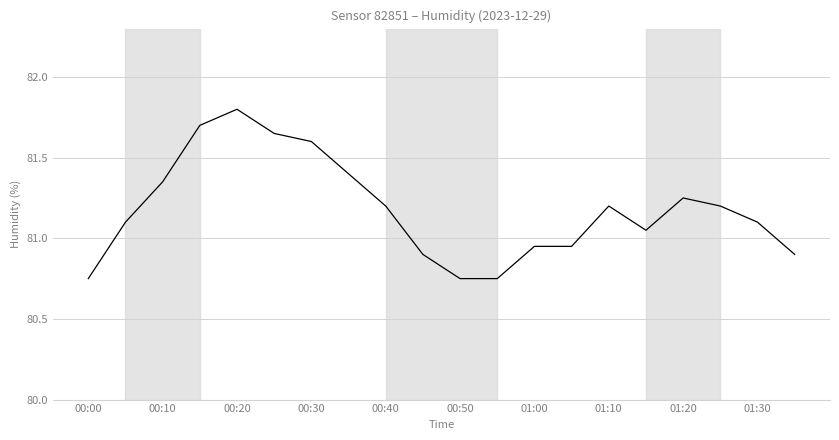

Is this an area chart (filled region under the line)?

No